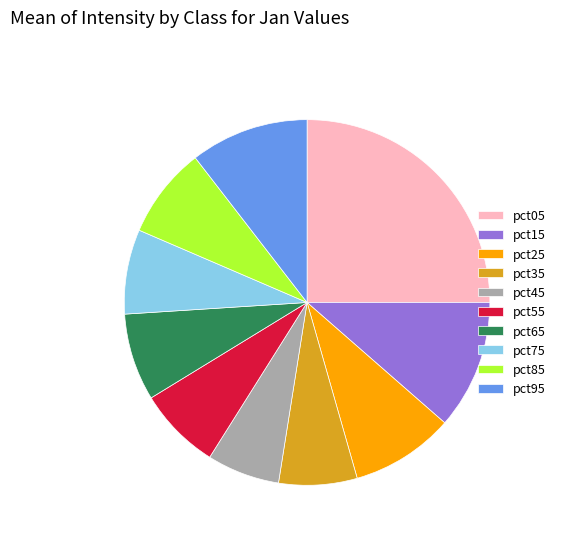

What is the largest slice in the pie chart?

pct05